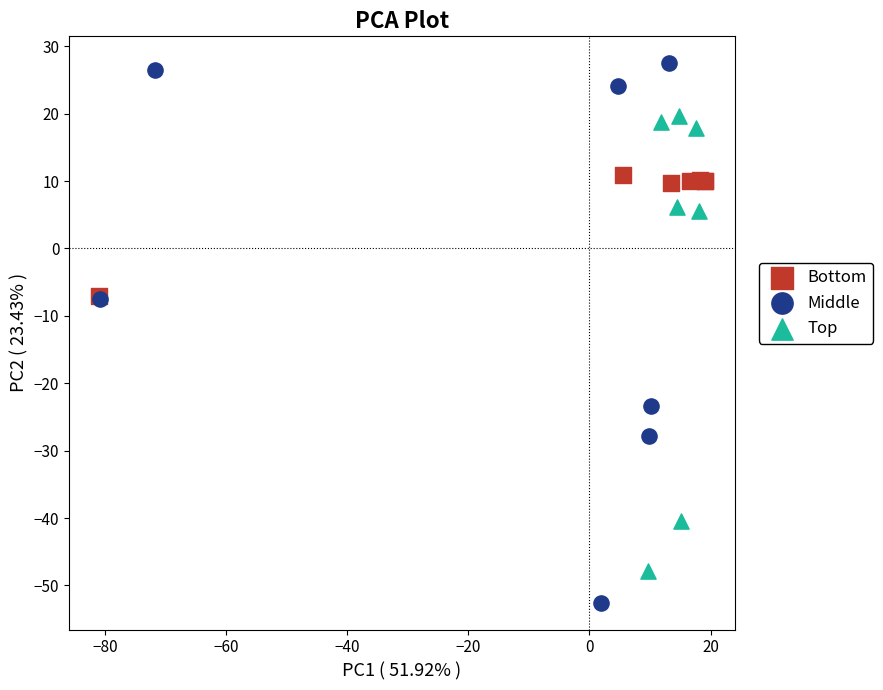

Which series reaches the minimum Y coordinate?

Middle